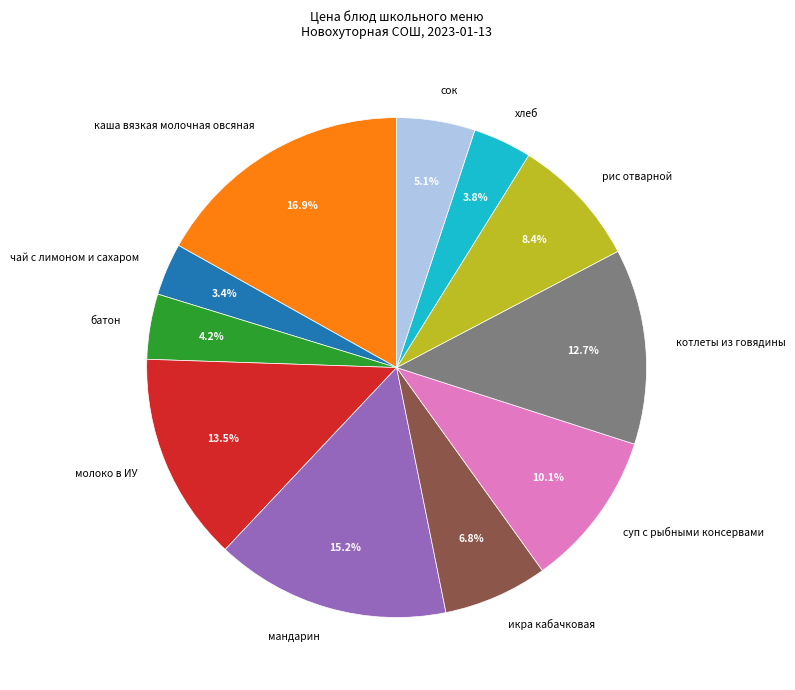

Count the number of slices in the pie.

11